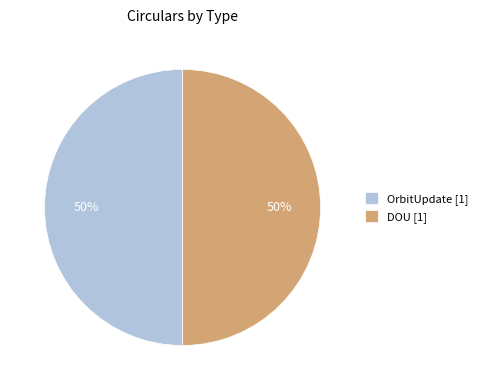

To the nearest percent, what is the average slice percentage?

50%